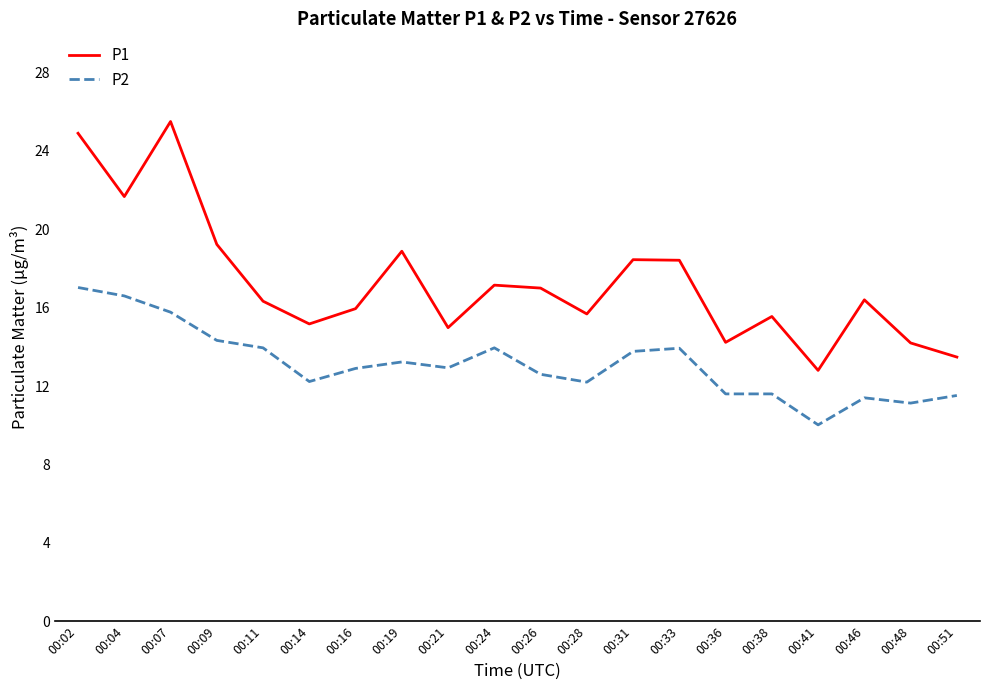

Is it true that P1 equals 29.4 at 00:46?

False